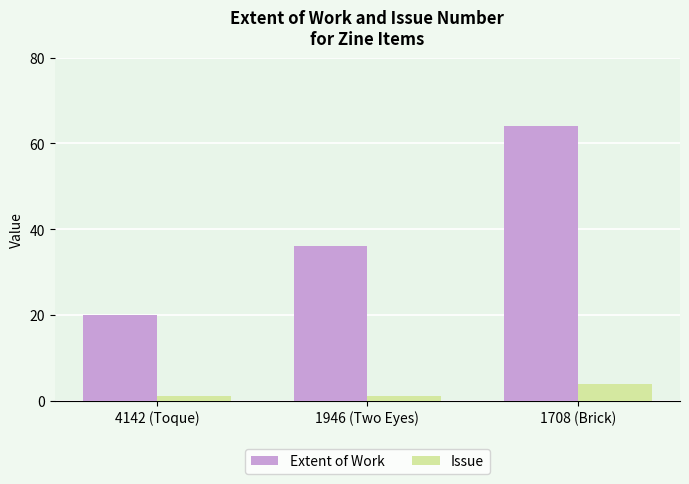

Is the value of Extent of Work at 1708 (Brick) greater than the value of Issue at 4142 (Toque)?

Yes